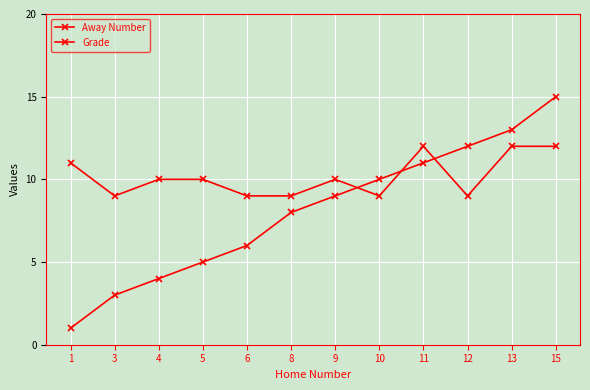

Where does the Grade series first go above 10?

1